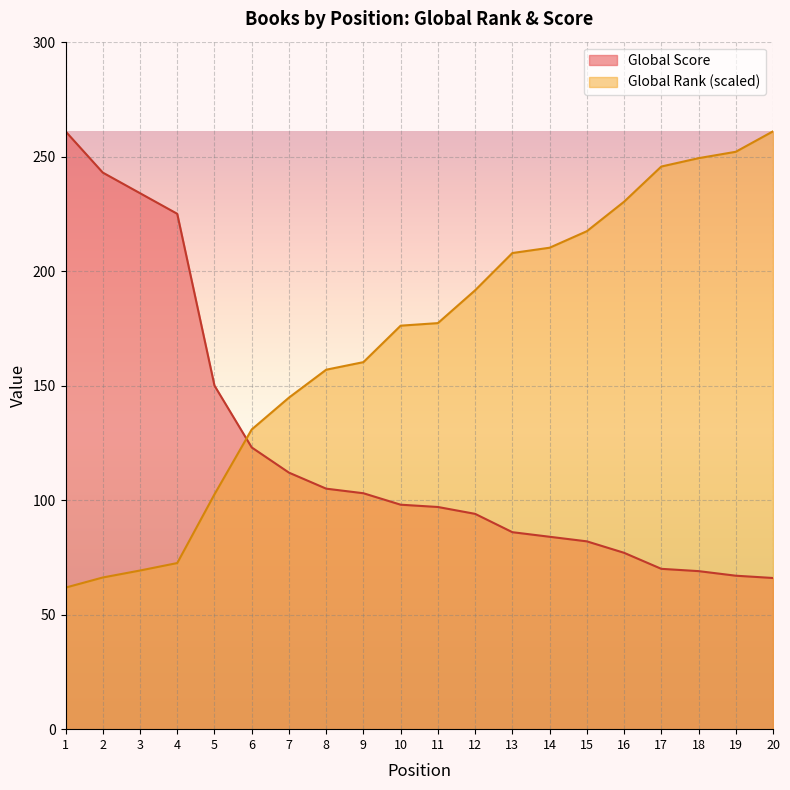

What is the sum of the Global Rank values at 20 and 11?

438.3